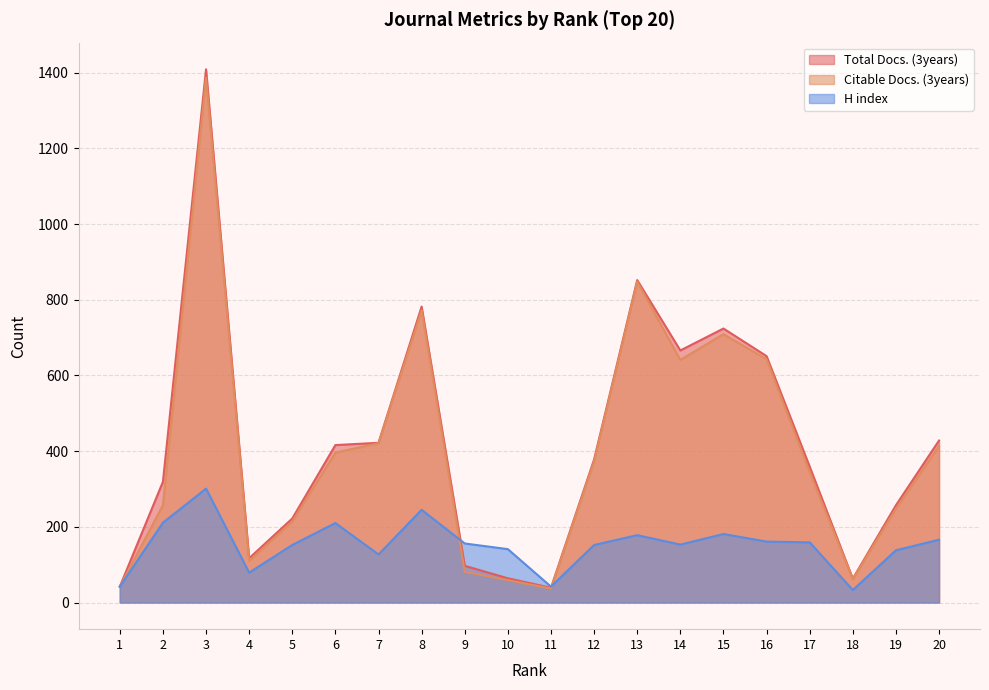

What is the difference between the Total Docs. (3years) values at 8 and 12?

404